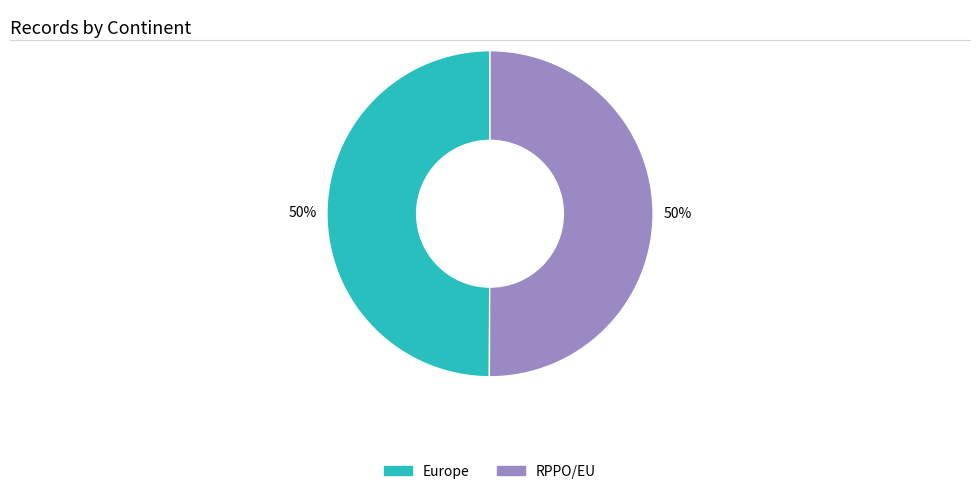

The RPPO/EU slice represents 38% of the pie. True or false?

False